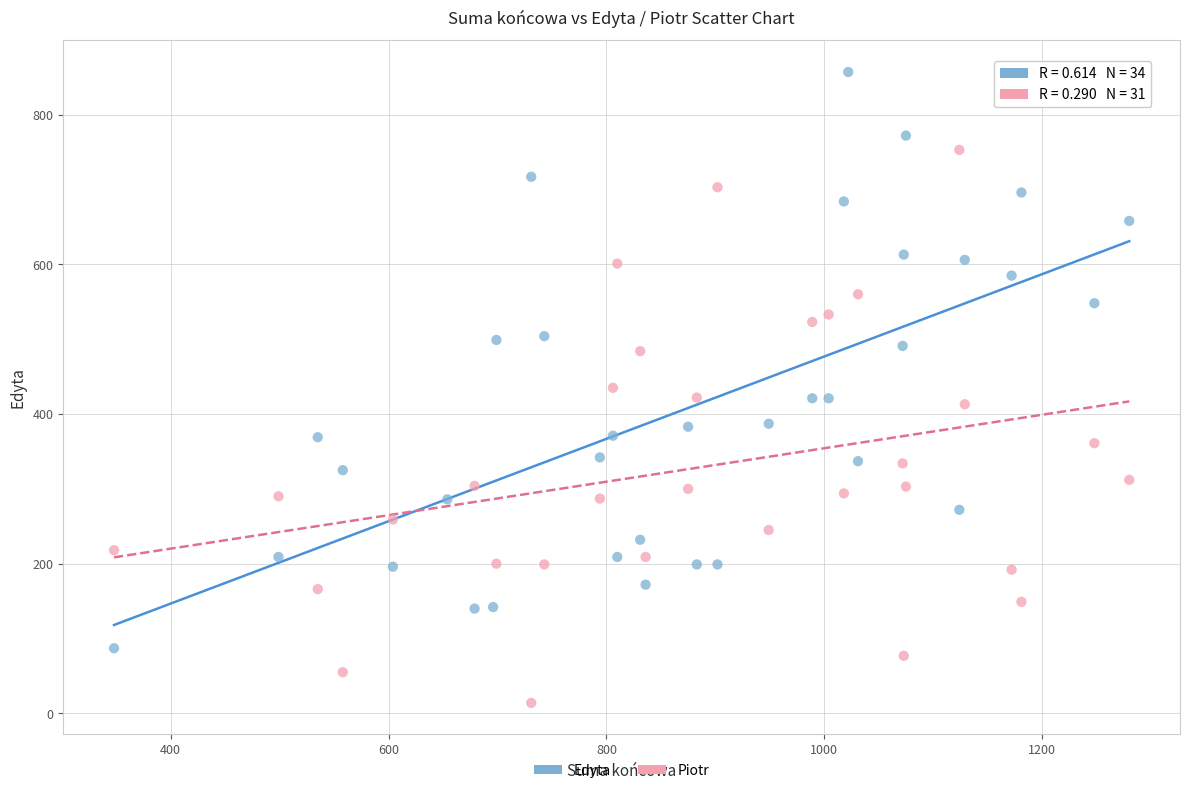

Which series has the widest spread of Y values?

Edyta